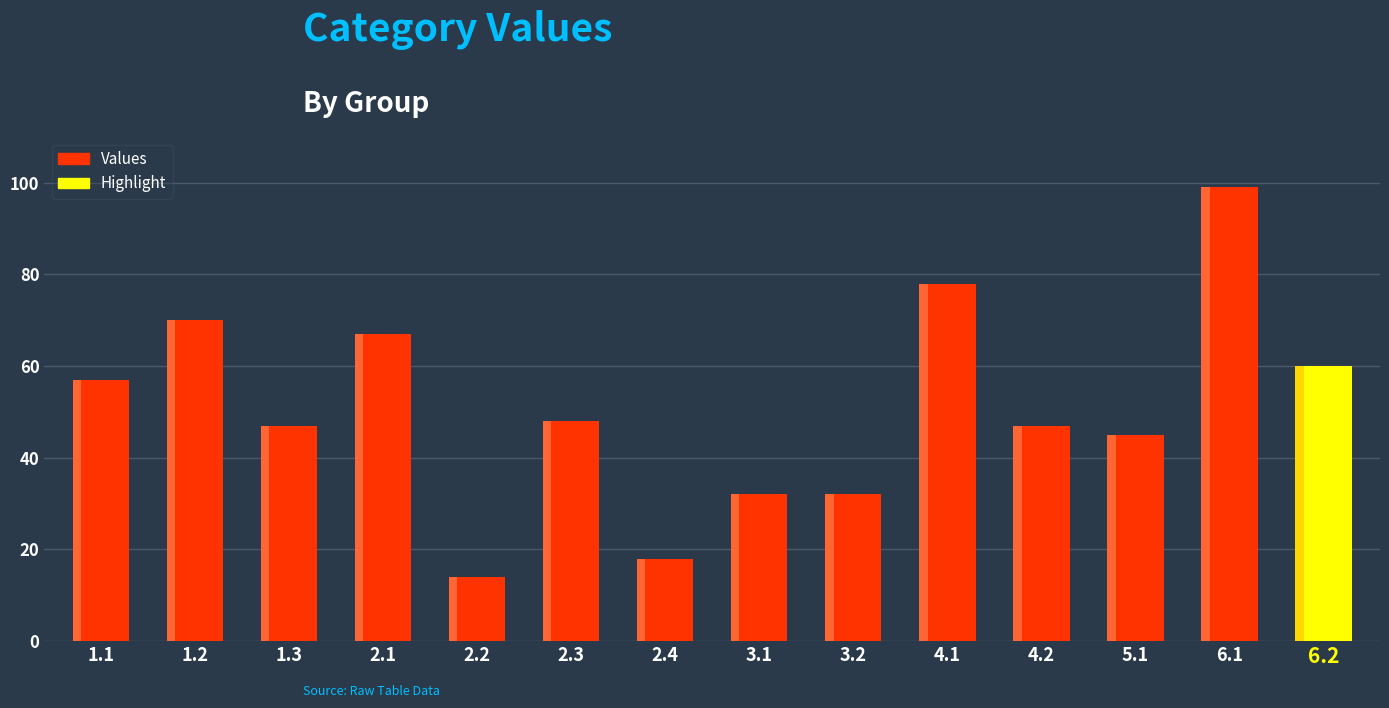

Does the chart contain any negative values?

No